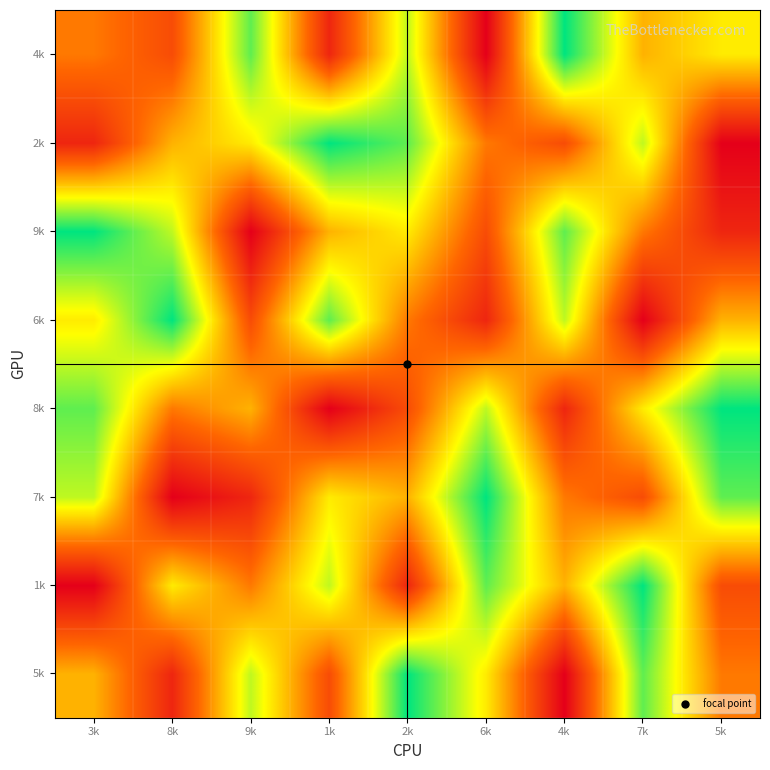

At how many categories does at least one series exceed 6?

9